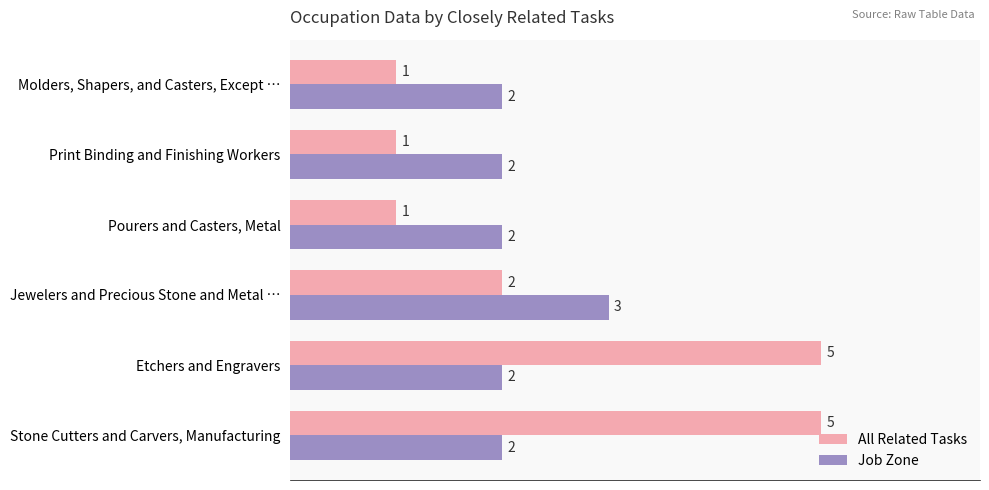

How many Job Zone values are between 2 and 3?

6